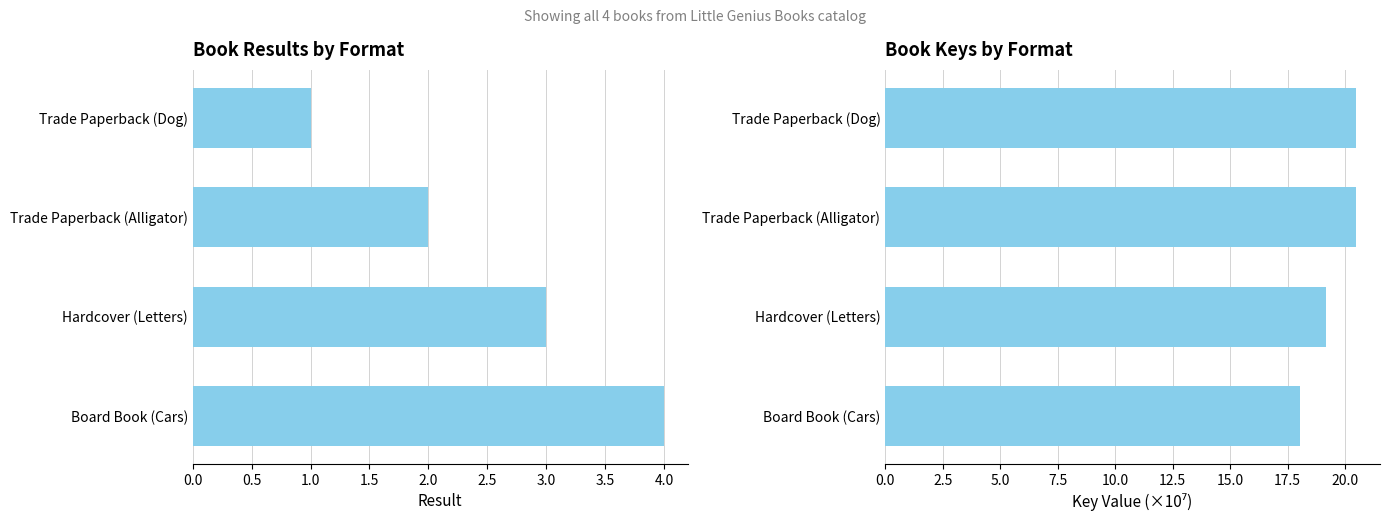

What is the sum of all Key values?

78.2